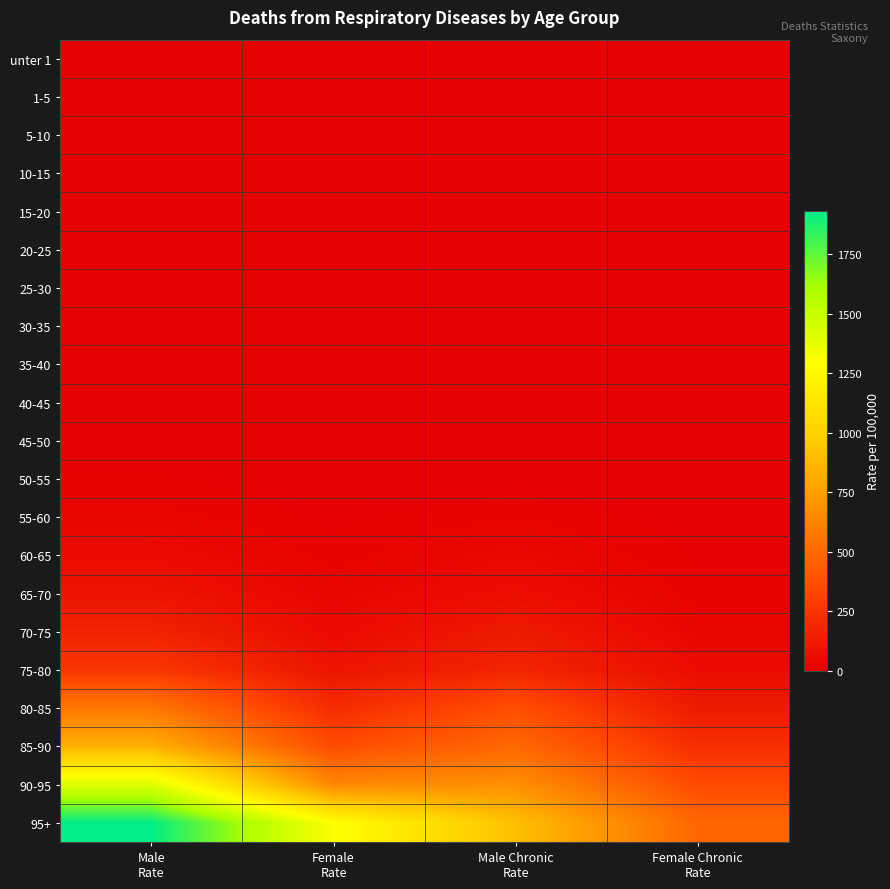

Reading left to right, extract all data points from this chart.

unter 1: Male
Rate=0.0	Female
Rate=0.0	Male Chronic
Rate=0.0	Female Chronic
Rate=0.0
1-5: Male
Rate=0.0	Female
Rate=1.5	Male Chronic
Rate=0.0	Female Chronic
Rate=0.0
5-10: Male
Rate=0.0	Female
Rate=0.0	Male Chronic
Rate=0.0	Female Chronic
Rate=0.0
10-15: Male
Rate=0.0	Female
Rate=0.0	Male Chronic
Rate=0.0	Female Chronic
Rate=0.0
15-20: Male
Rate=0.0	Female
Rate=0.0	Male Chronic
Rate=0.0	Female Chronic
Rate=0.0
20-25: Male
Rate=0.0	Female
Rate=0.0	Male Chronic
Rate=0.0	Female Chronic
Rate=0.0
25-30: Male
Rate=0.0	Female
Rate=0.8	Male Chronic
Rate=0.0	Female Chronic
Rate=0.8
30-35: Male
Rate=0.0	Female
Rate=0.8	Male Chronic
Rate=0.0	Female Chronic
Rate=0.8
35-40: Male
Rate=0.0	Female
Rate=2.8	Male Chronic
Rate=0.0	Female Chronic
Rate=1.9
40-45: Male
Rate=3.9	Female
Rate=0.9	Male Chronic
Rate=1.6	Female Chronic
Rate=0.0
45-50: Male
Rate=5.9	Female
Rate=1.4	Male Chronic
Rate=2.6	Female Chronic
Rate=0.7
50-55: Male
Rate=16.9	Female
Rate=3.7	Male Chronic
Rate=7.8	Female Chronic
Rate=2.5
55-60: Male
Rate=31.1	Female
Rate=11.3	Male Chronic
Rate=24.3	Female Chronic
Rate=7.3
60-65: Male
Rate=59.1	Female
Rate=19.2	Male Chronic
Rate=45.5	Female Chronic
Rate=12.8
65-70: Male
Rate=93.1	Female
Rate=32.7	Male Chronic
Rate=68.6	Female Chronic
Rate=19.1
70-75: Male
Rate=164.9	Female
Rate=52.5	Male Chronic
Rate=124.2	Female Chronic
Rate=33.0
75-80: Male
Rate=262.5	Female
Rate=97.3	Male Chronic
Rate=174.0	Female Chronic
Rate=63.2
80-85: Male
Rate=566.7	Female
Rate=207.9	Male Chronic
Rate=374.8	Female Chronic
Rate=124.1
85-90: Male
Rate=836.0	Female
Rate=360.4	Male Chronic
Rate=496.3	Female Chronic
Rate=219.8
90-95: Male
Rate=1416.9	Female
Rate=646.1	Male Chronic
Rate=682.2	Female Chronic
Rate=356.6
95+: Male
Rate=1932.9	Female
Rate=1295.0	Male Chronic
Rate=909.6	Female Chronic
Rate=488.3